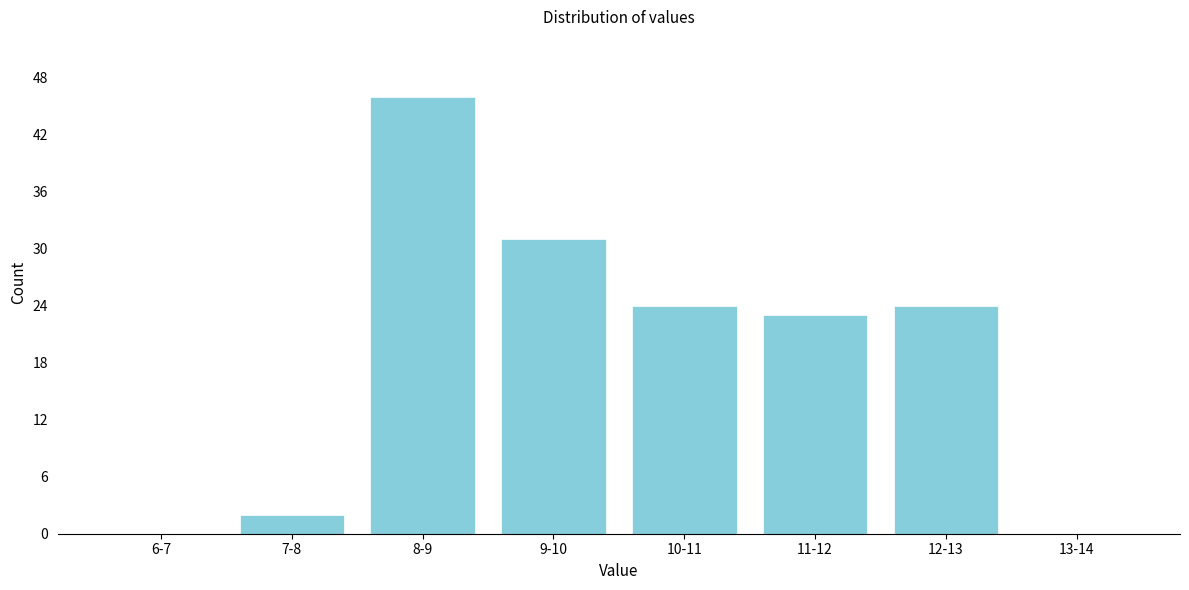

Reading right to left, transcribe all the data shown in this chart.

13-14=0	12-13=24	11-12=23	10-11=24	9-10=31	8-9=46	7-8=2	6-7=0